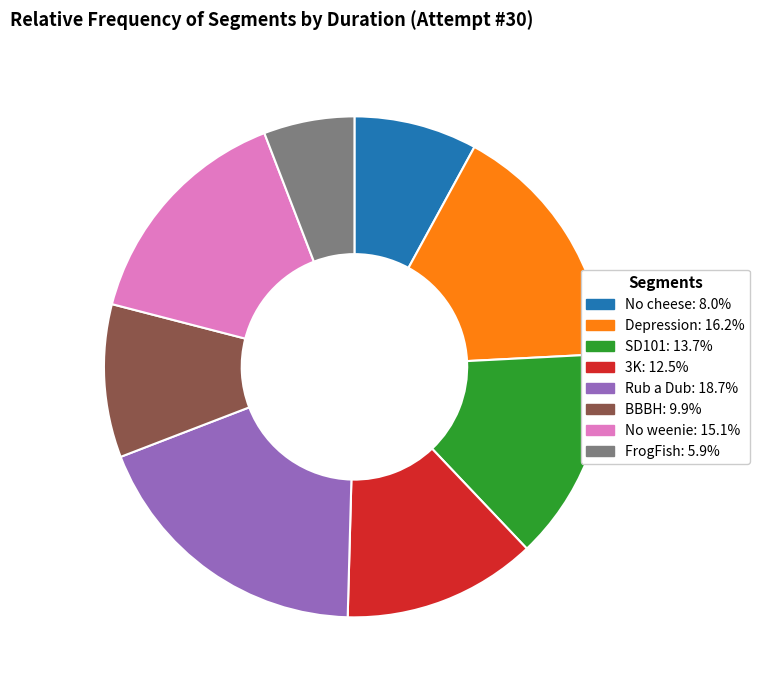

Is it true that BBBH is 17% of the pie?

False